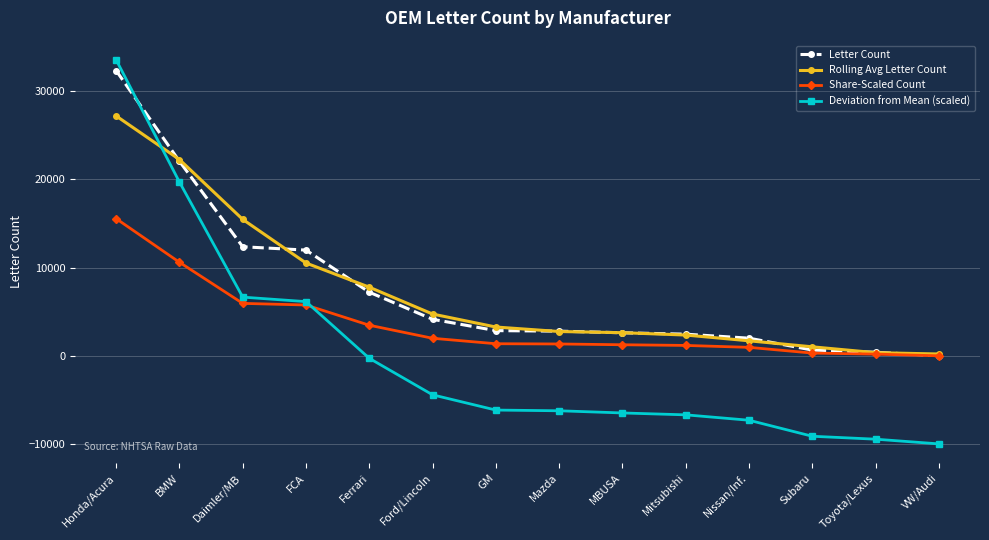

Where does the Deviation from Mean (scaled) series first go above -6146?

Honda/Acura